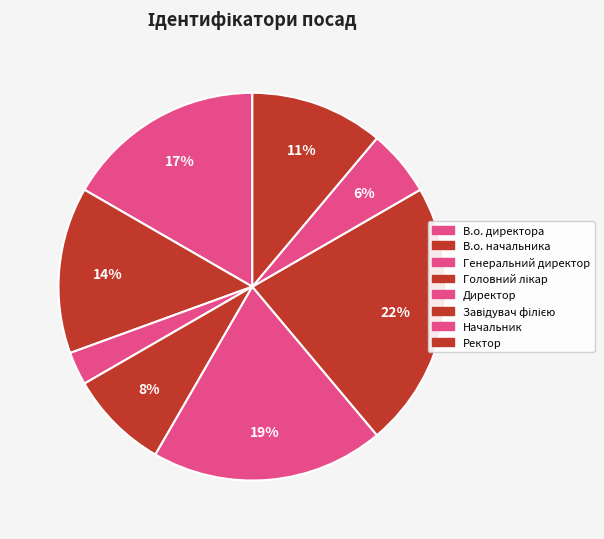

To the nearest percent, what is the combined percentage of Ректор and Начальник?

17%